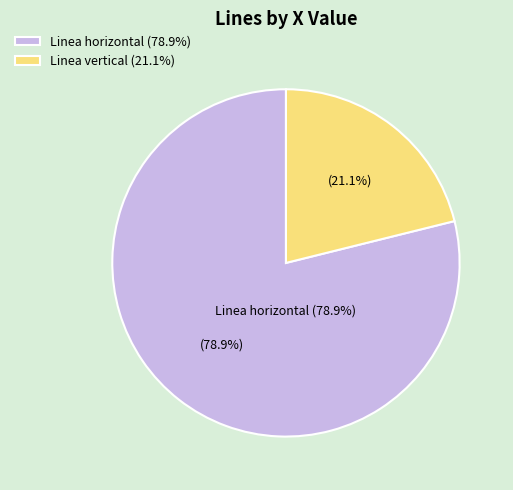

Which category has the biggest portion of the pie?

Linea horizontal